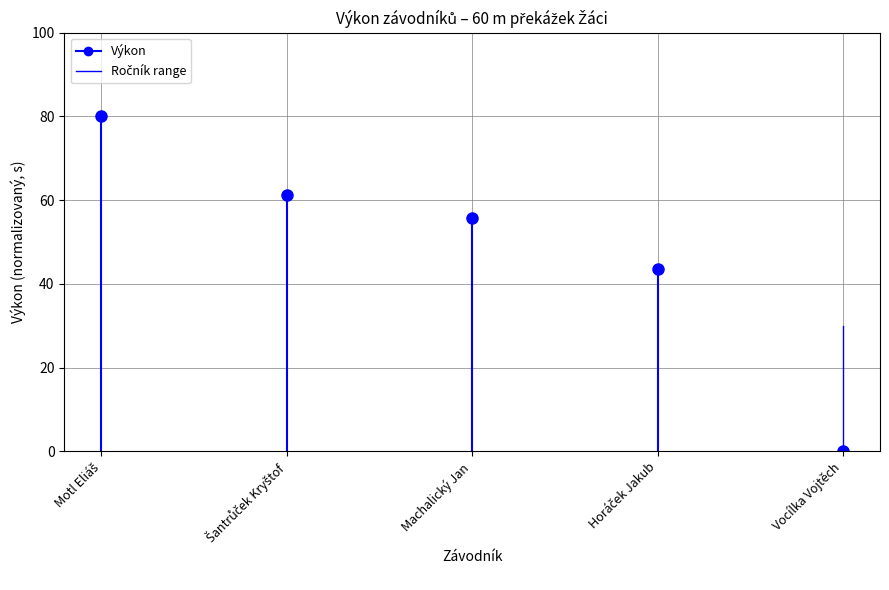

What is the difference between the maximum and minimum values in the Výkon series?

80